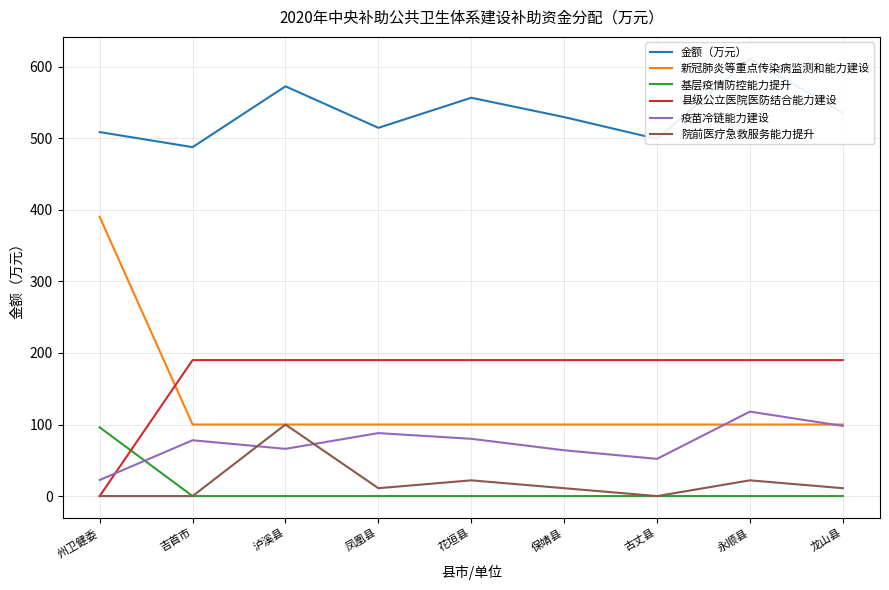

Rank the series by their maximum value, from lowest to highest.

基层疫情防控能力提升, 院前医疗急救服务能力提升, 疫苗冷链能力建设, 县级公立医院医防结合能力建设, 新冠肺炎等重点传染病监测和能力建设, 金额（万元）